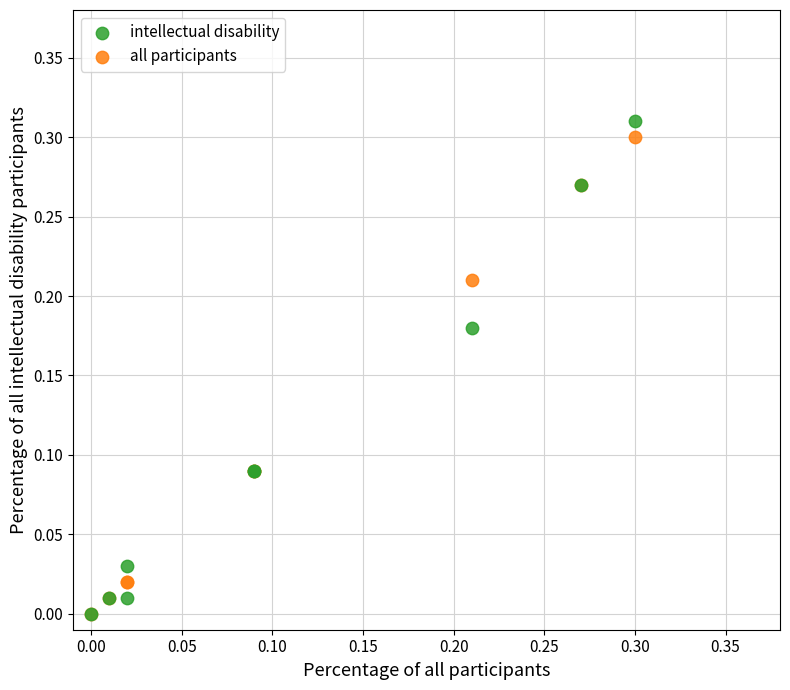

What are all the series names shown in the legend?

intellectual disability, all participants